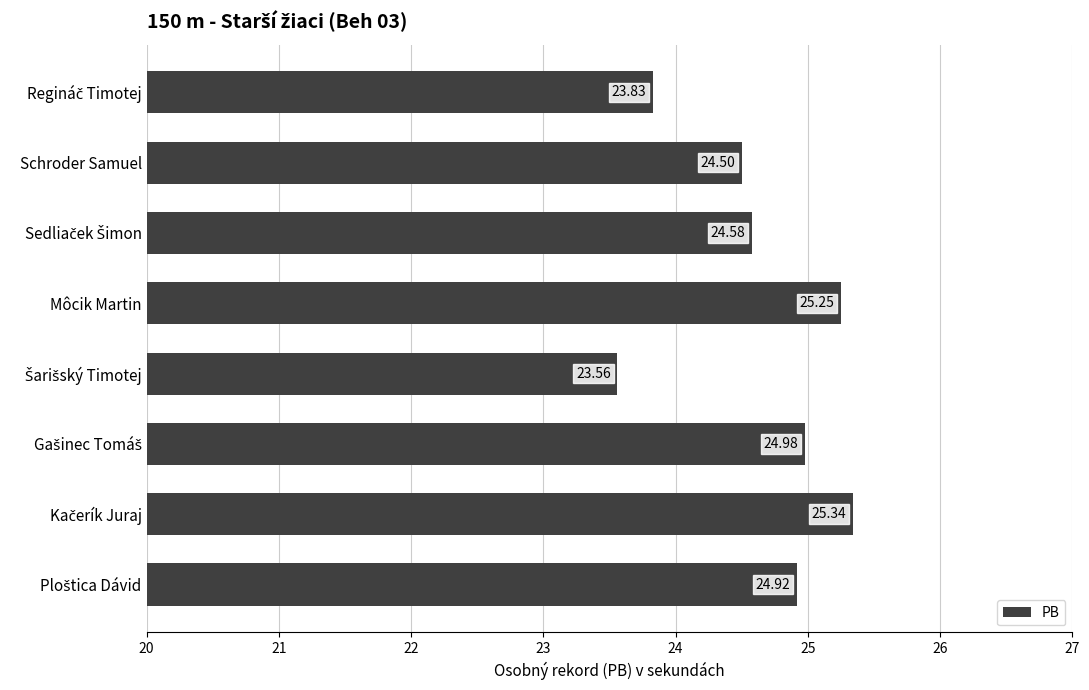

What is the difference between the maximum and minimum values?

1.8